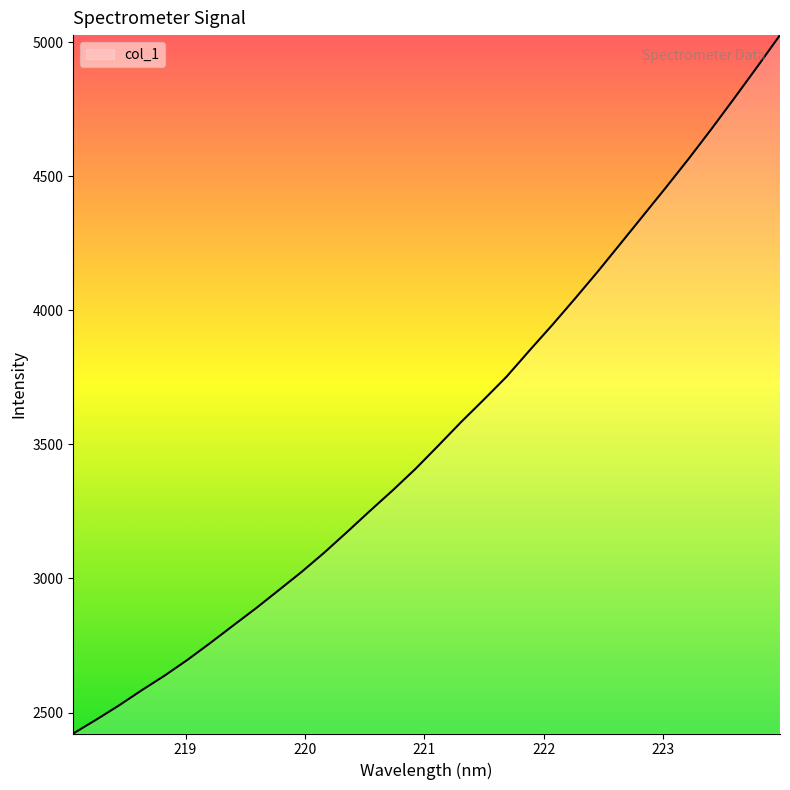

What is the greatest value displayed?

5026.2